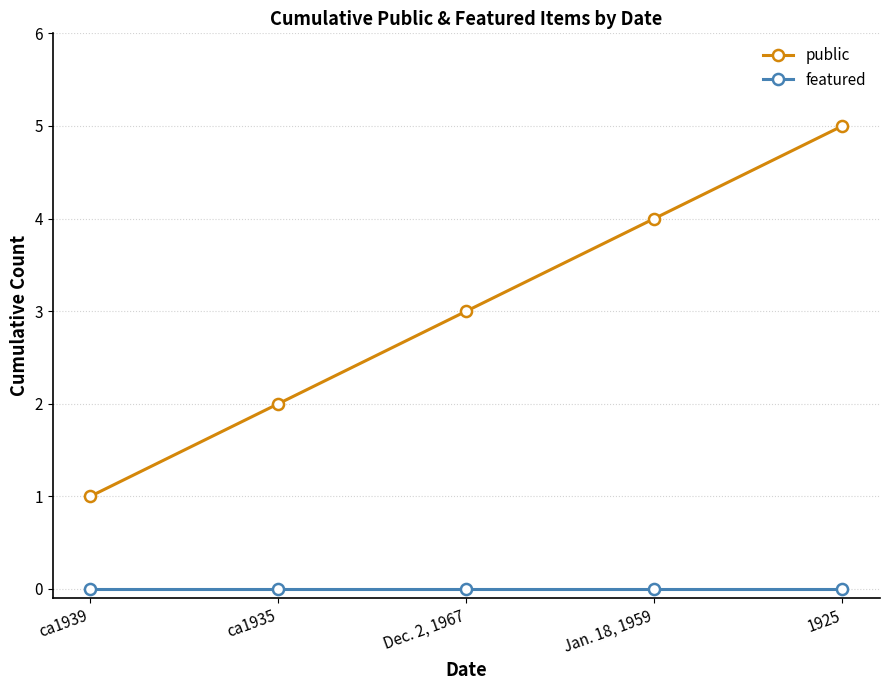

Which series changed the most between ca1935 and 1925?

public